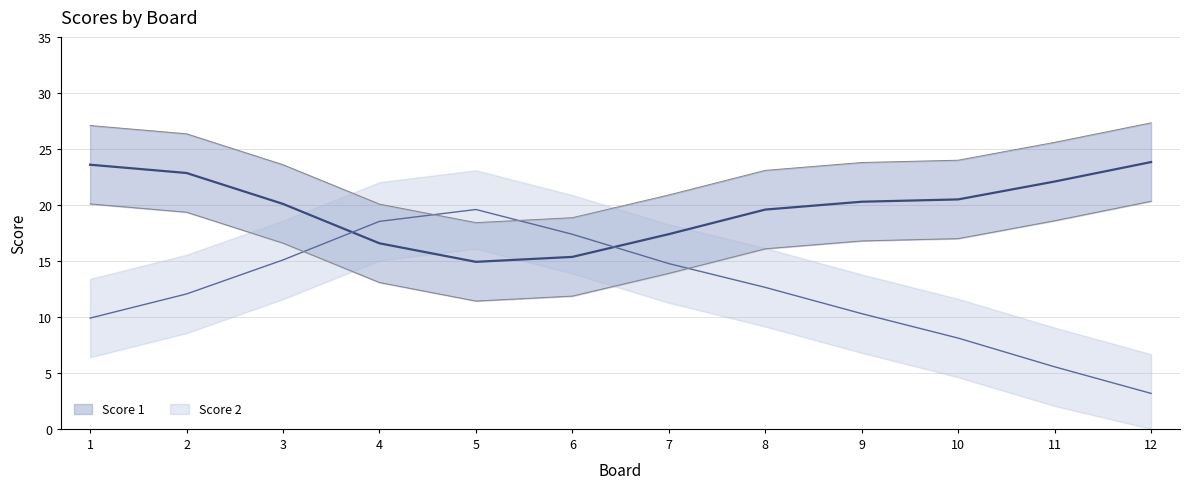

Which series ends up on top after the final intersection of Score 1 and Score 2?

Score 1